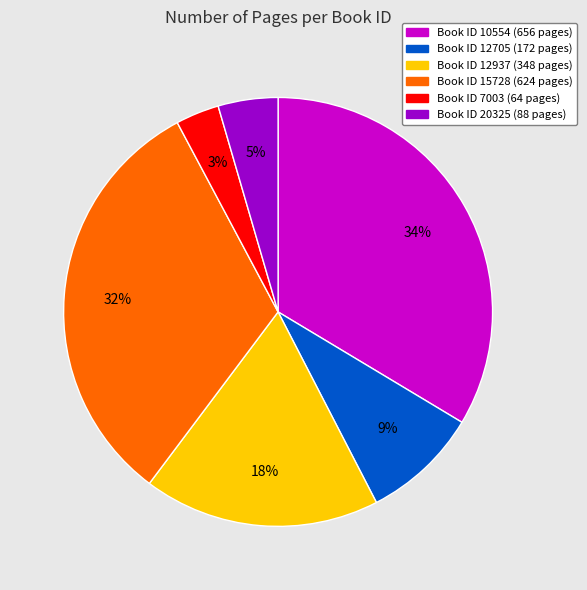

How many segments does this pie chart have?

6